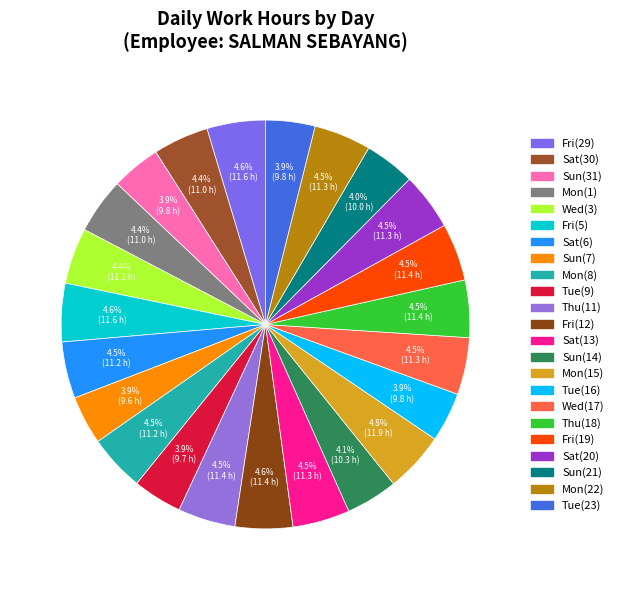

Count the number of slices in the pie.

23